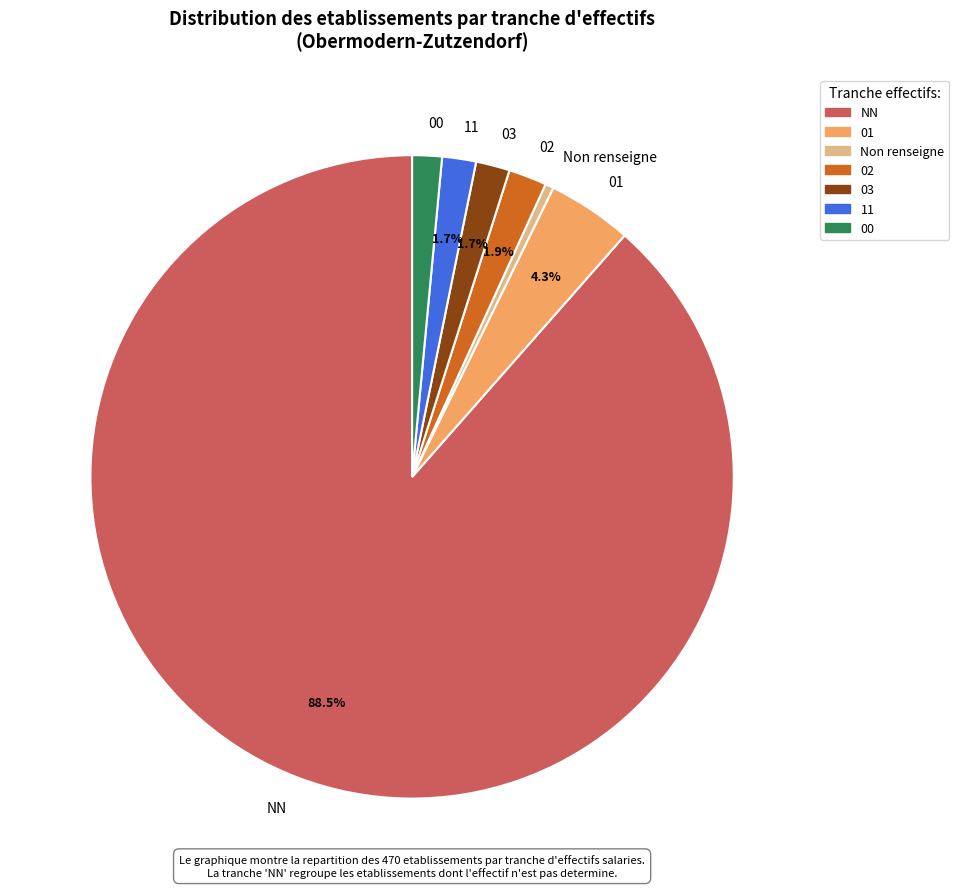

How many segments does this pie chart have?

7